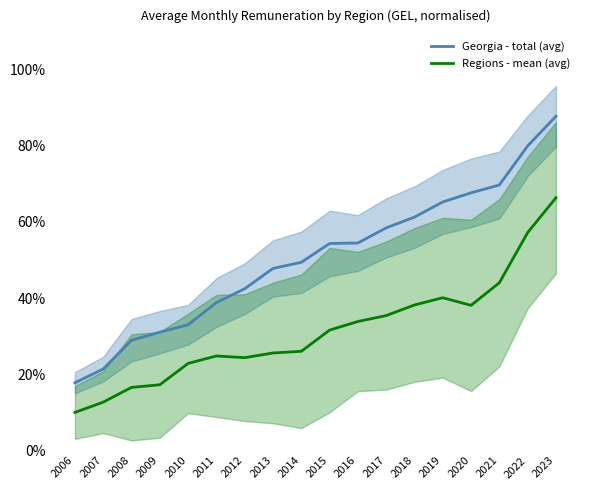

The Georgia - total (avg) series shows 61.2 at 2018. True or false?

True